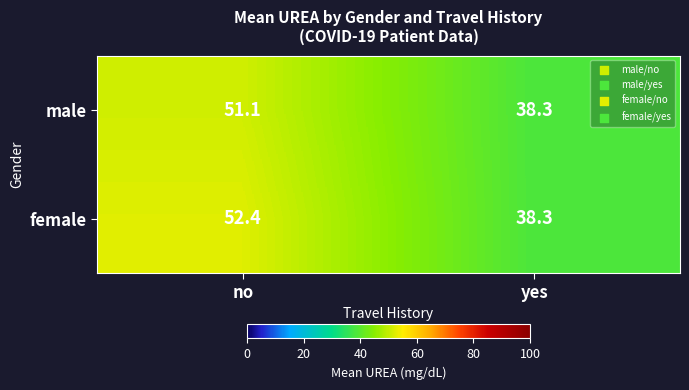

Which label corresponds to the largest value in the chart?

no